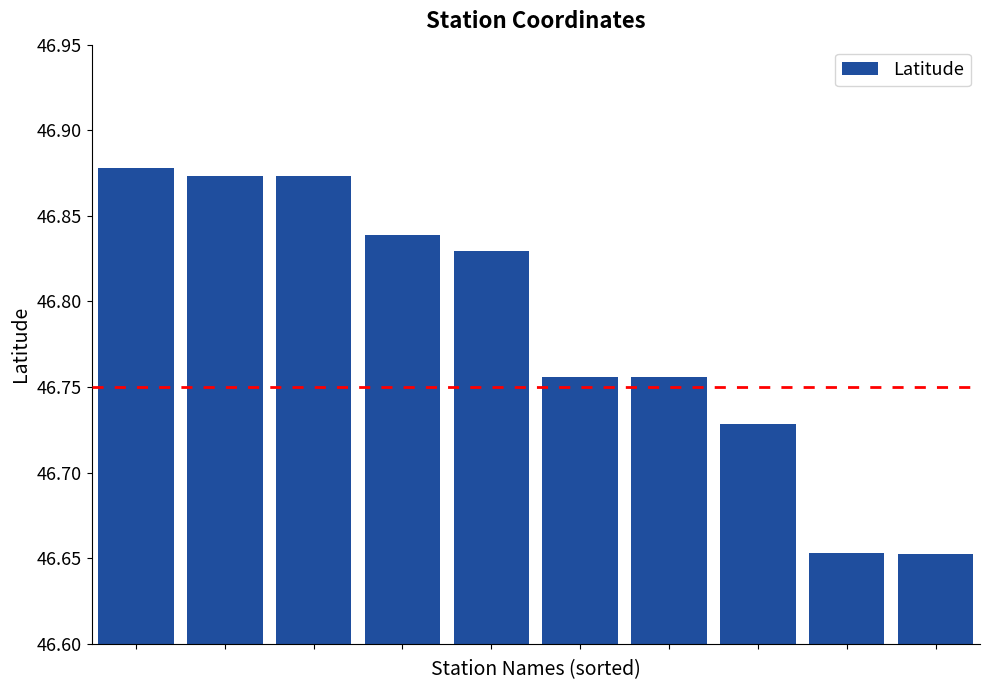

Count the values in the range 46 to 47.

10